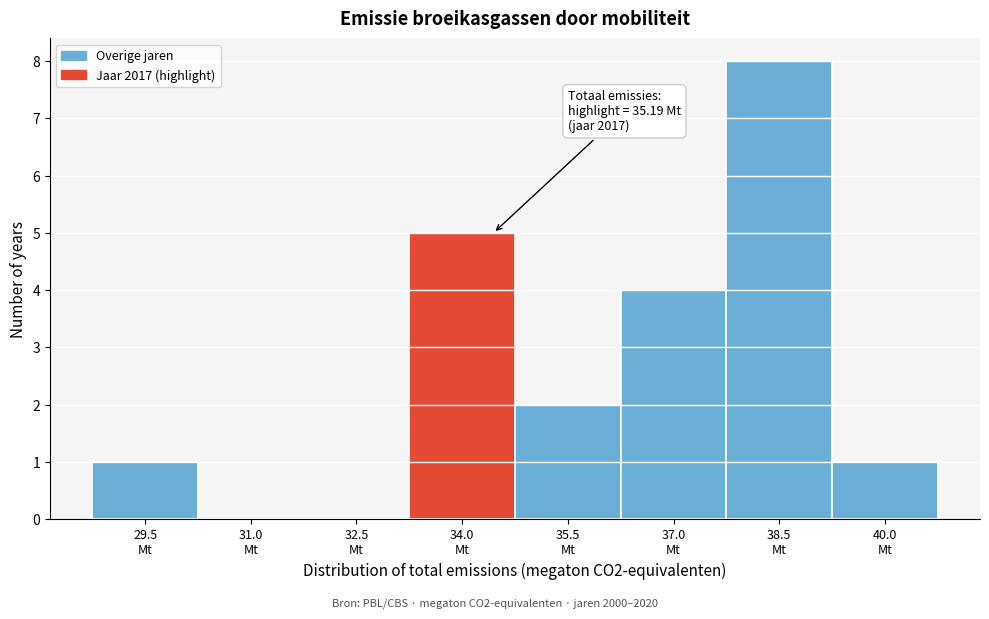

What is the sum of all values?

21